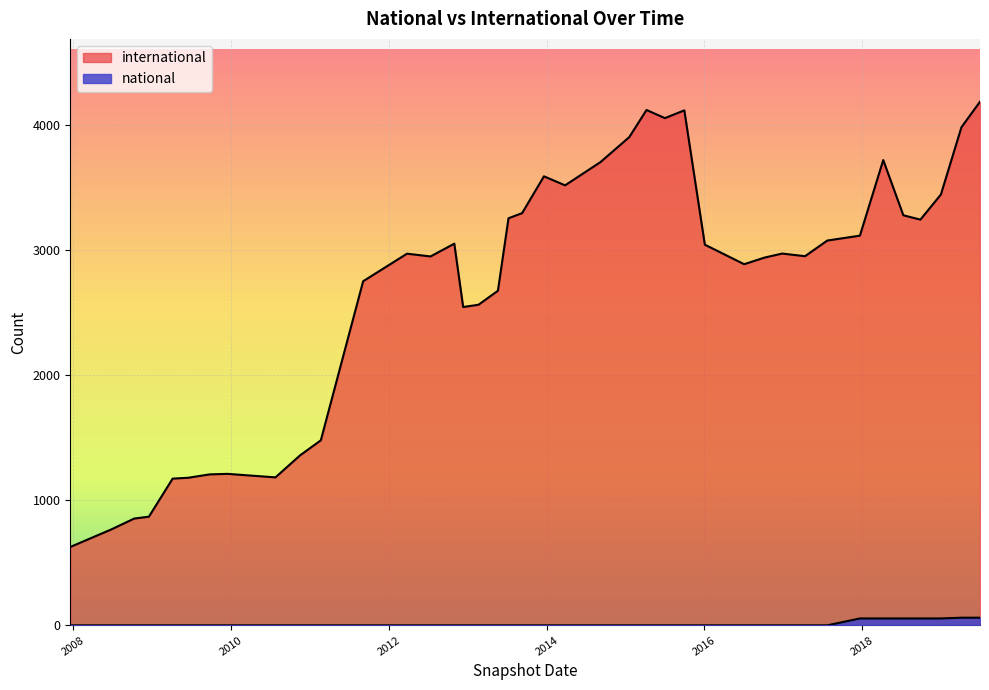

True or false: national and international intersect in this chart.

False